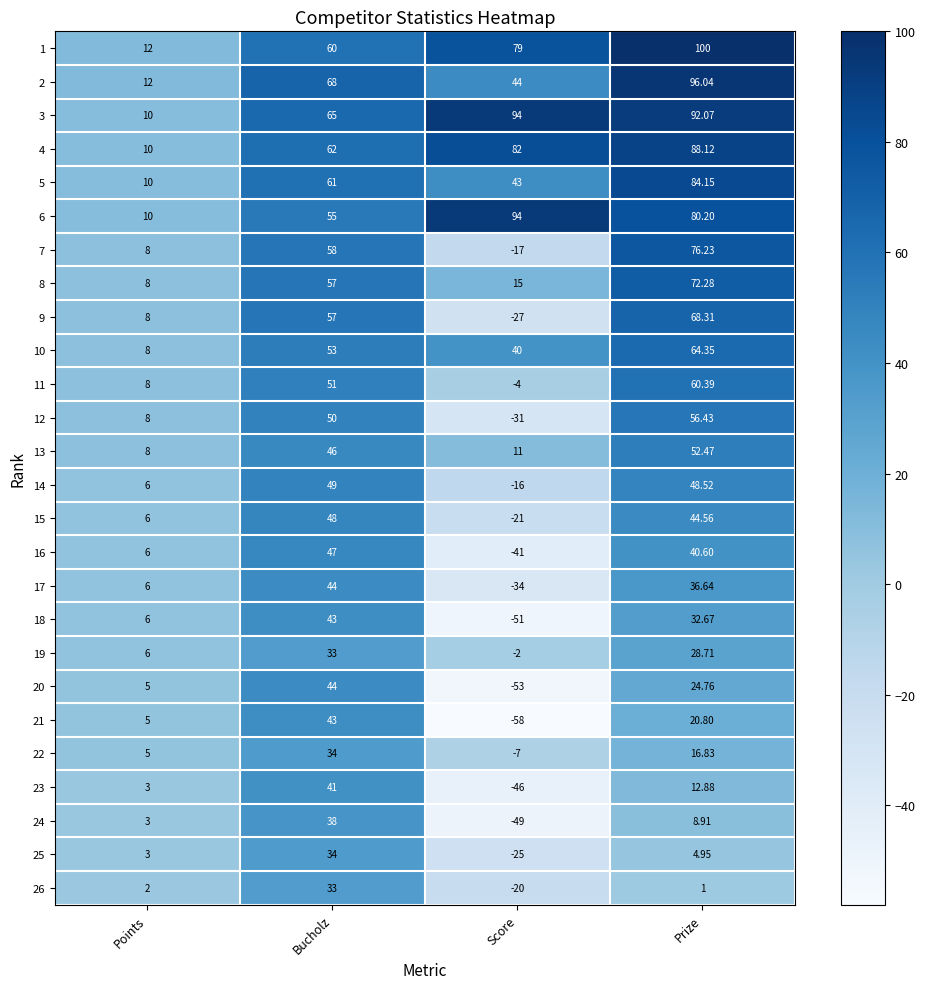

At which label is 8 closest to 40?

Bucholz